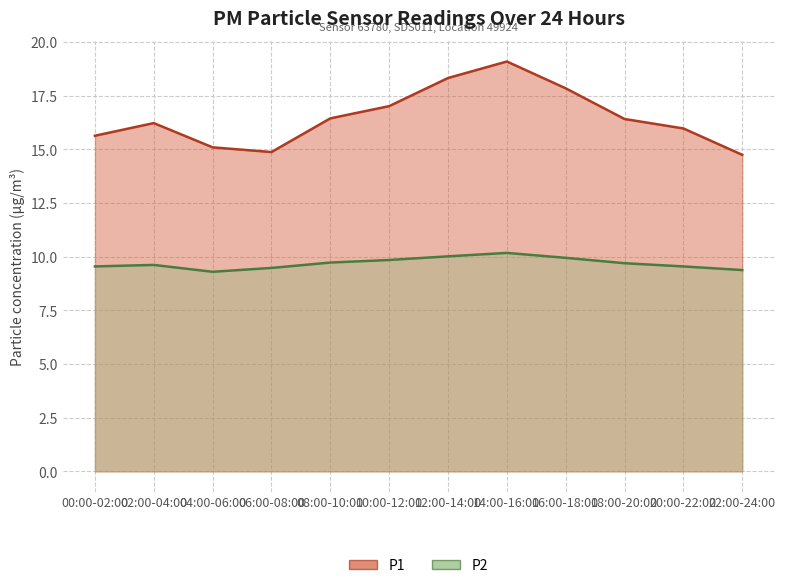

Which has a higher value, 12:00-14:00 or 08:00-10:00?

12:00-14:00